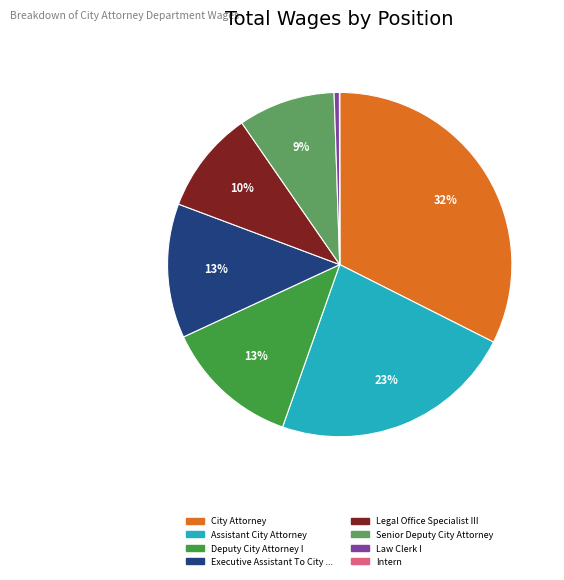

To the nearest percent, what is the difference between the largest and smallest slice percentages?

32%